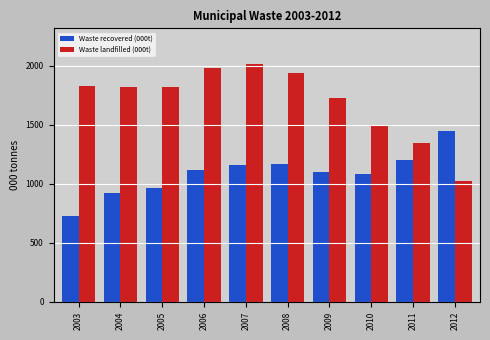

Rank the series by their maximum value, from highest to lowest.

Waste landfilled (000t), Waste recovered (000t)